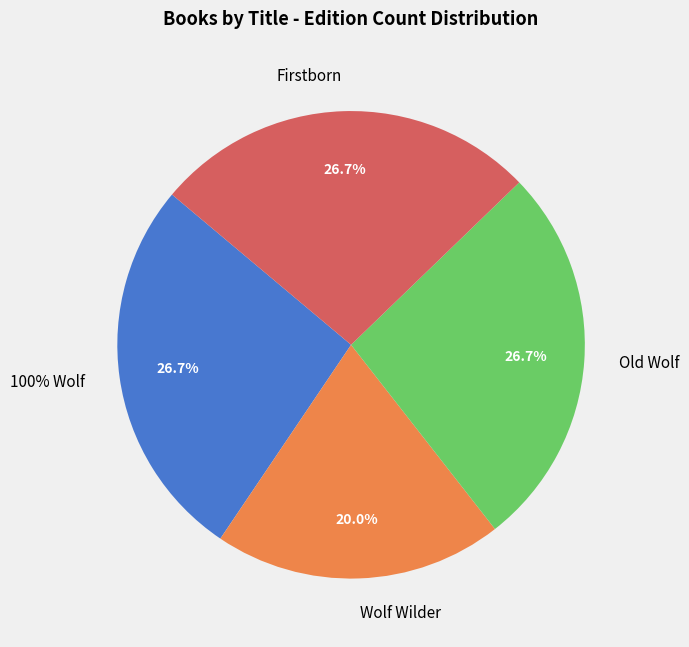

The Wolf Wilder slice represents 8% of the pie. True or false?

False